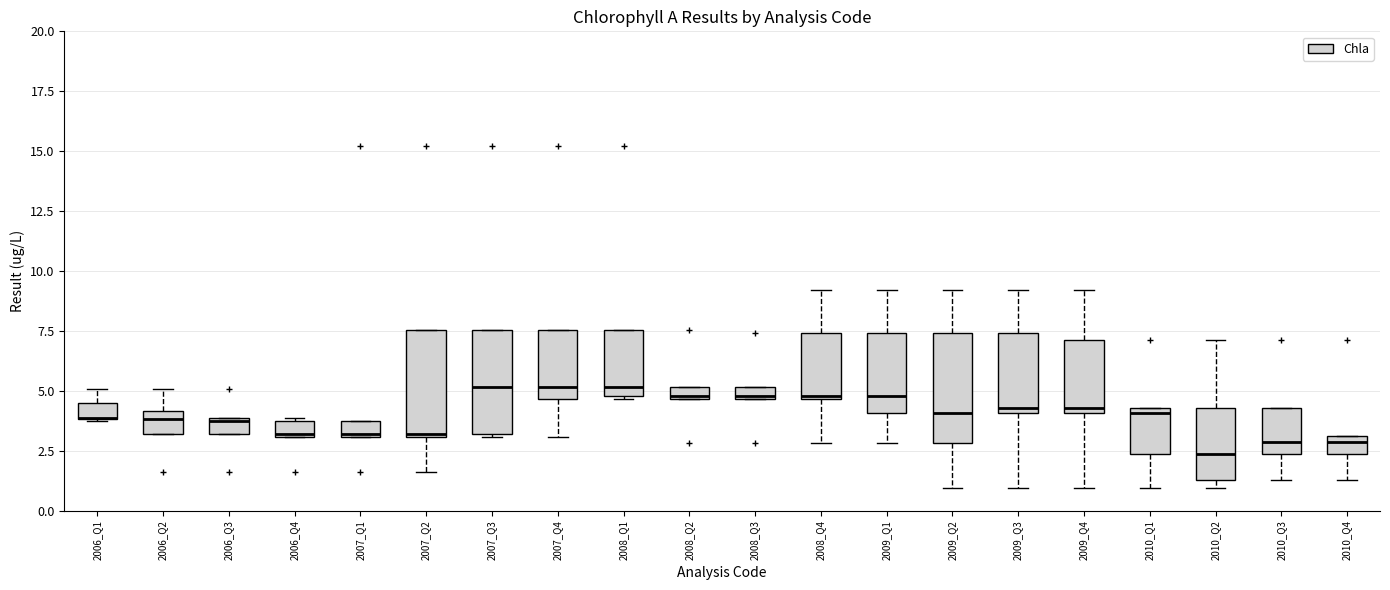

Where is the upper edge of the box for 2007_Q4 on the y-axis? The values are not printed on the chart, so give them approximately, as read against the axis.

7.5